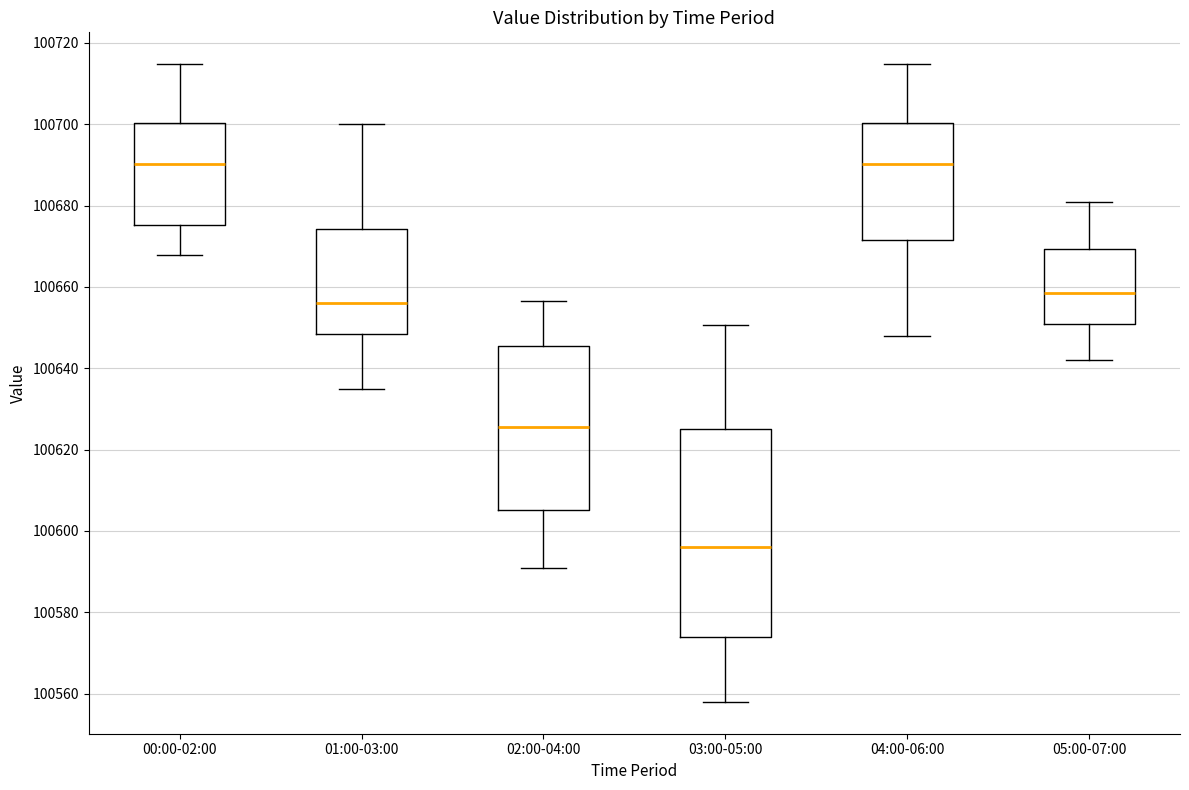

Where does the upper whisker of the box for 00:00-02:00 end on the y-axis? The values are not printed on the chart, so give them approximately, as read against the axis.

100714